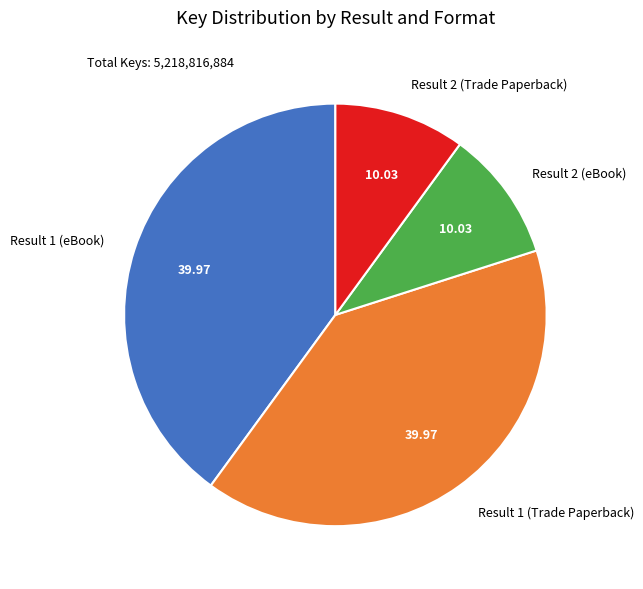

Combined, do Result 2 (eBook) and Result 2 (Trade Paperback) account for over 50%?

No